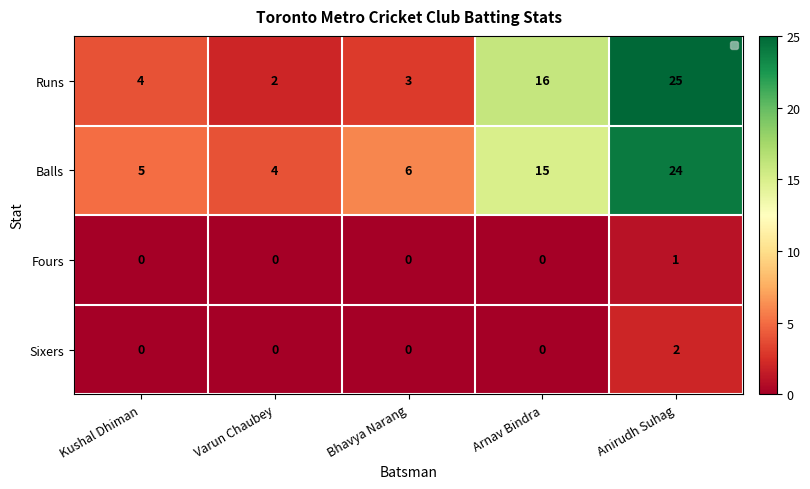

Rank the series by their maximum value, from highest to lowest.

Runs, Balls, Sixers, Fours